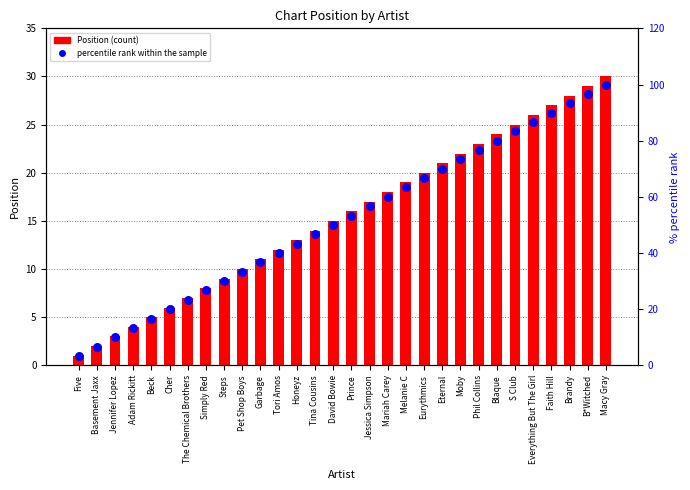

Which series has the largest Y range (max minus min)?

percentile rank within the sample